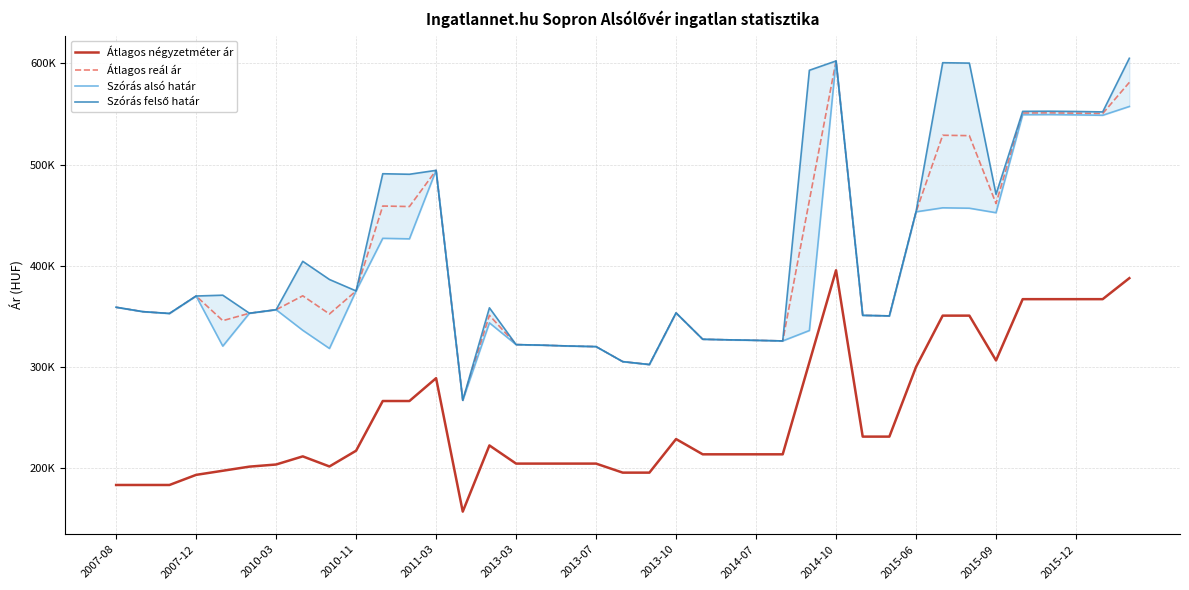

True or false: Szórás felső határ and Átlagos négyzetméter ár intersect in this chart.

False